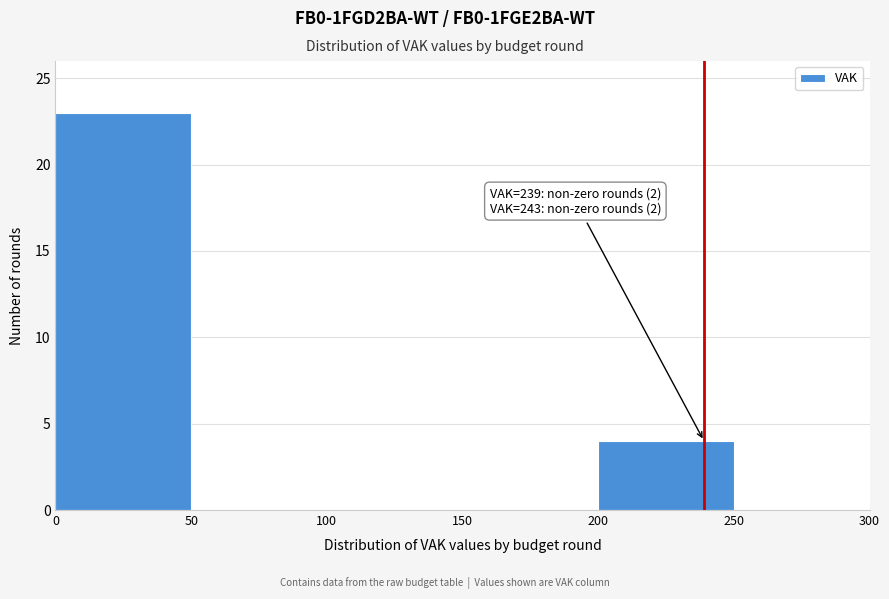

Which range on the x-axis has the tallest bar?

0 to 50